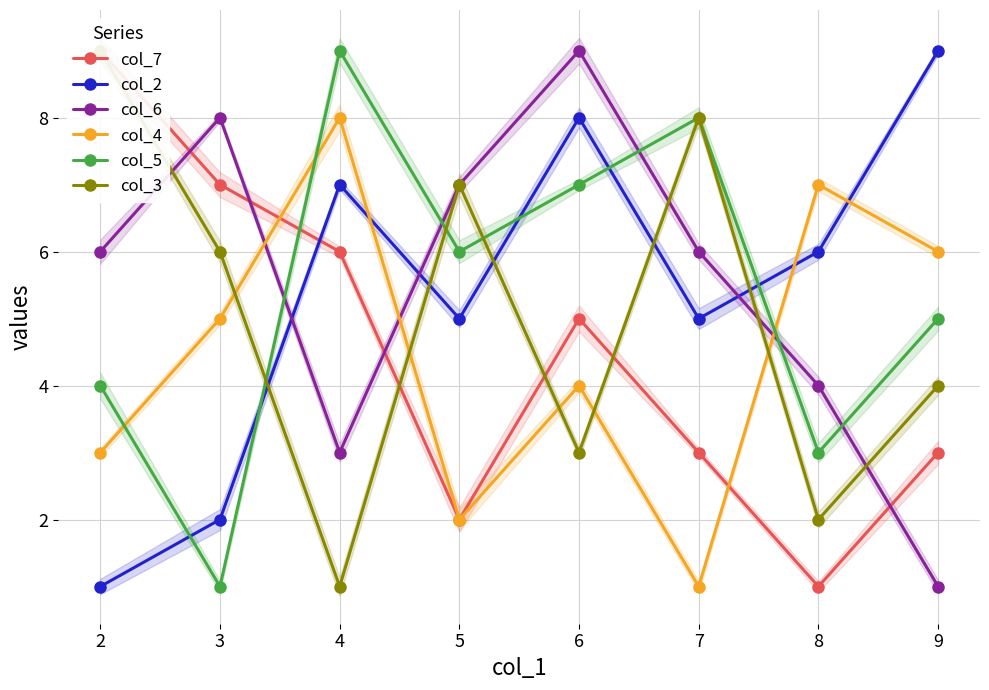

How many distinct data groups are displayed?

6